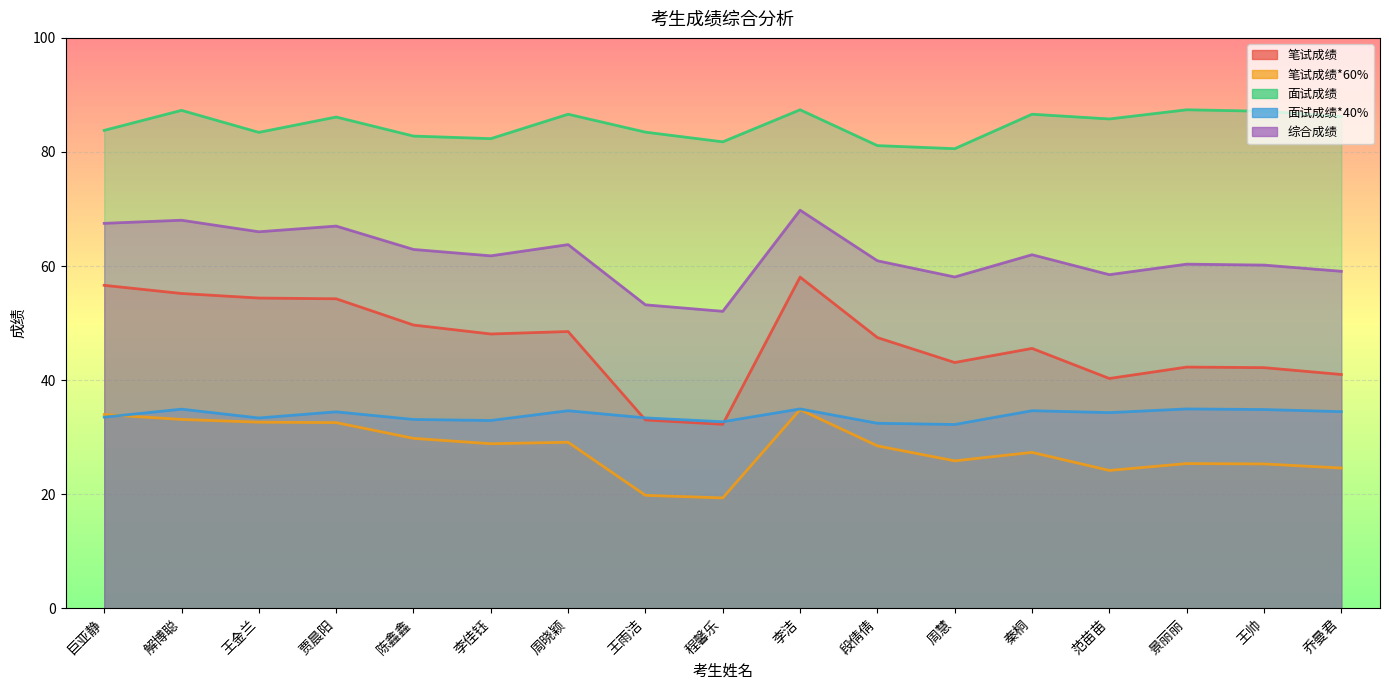

True or false: 面试成绩 has a value of 140.6 at 段倩倩.

False